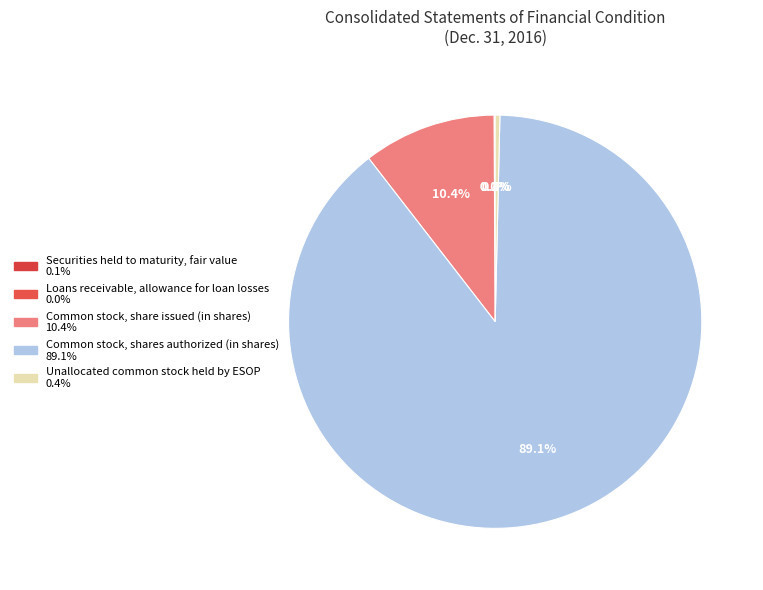

To the nearest percent, what is the difference between the largest and smallest slice percentages?

89%